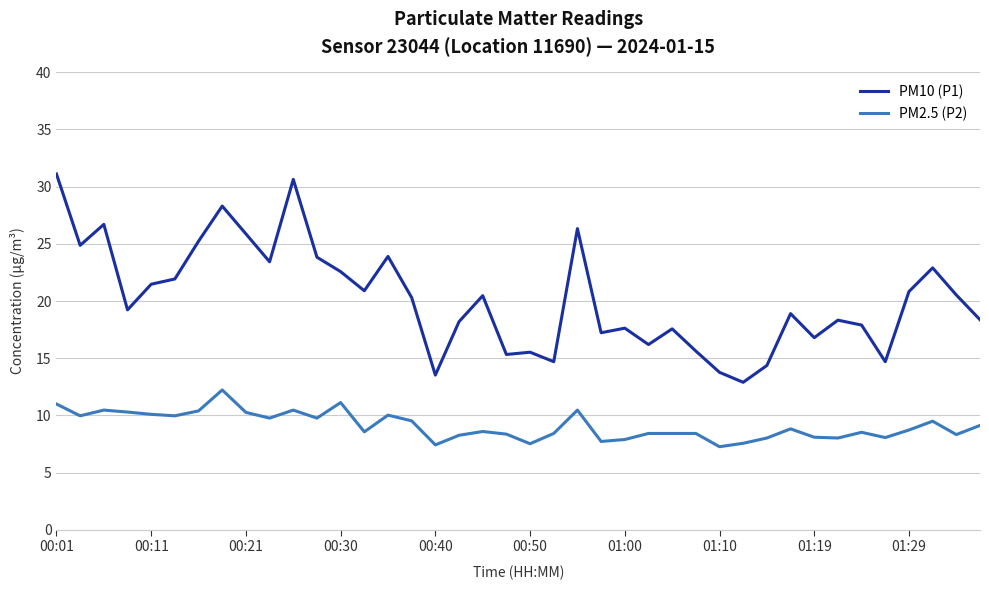

True or false: PM10 (P1) and PM2.5 (P2) intersect in this chart.

False